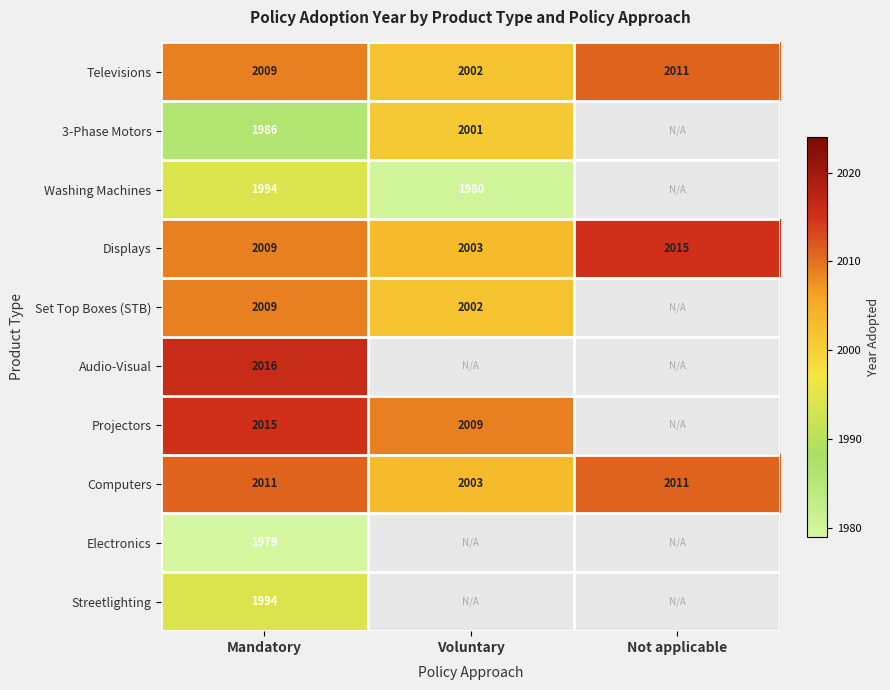

The Streetlighting series shows 2707.7 at Mandatory. True or false?

False